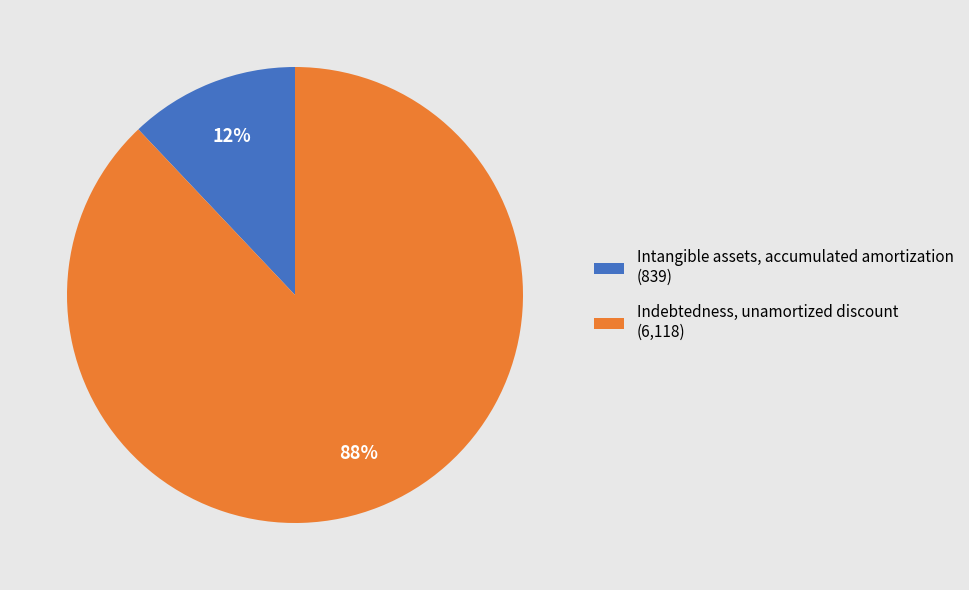

How many segments does this pie chart have?

2